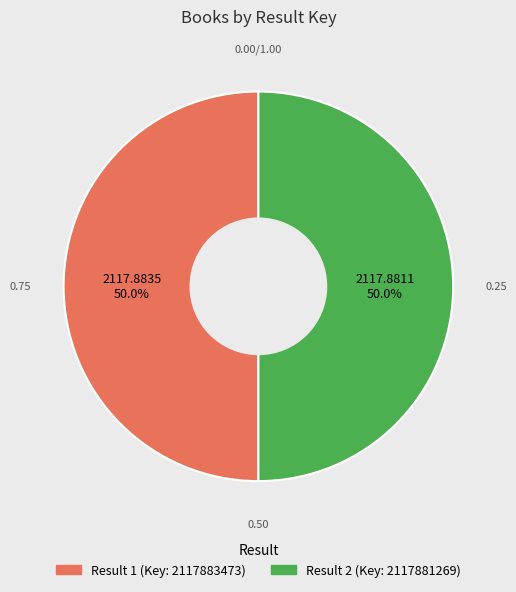

To the nearest percent, what is the average slice percentage?

50%